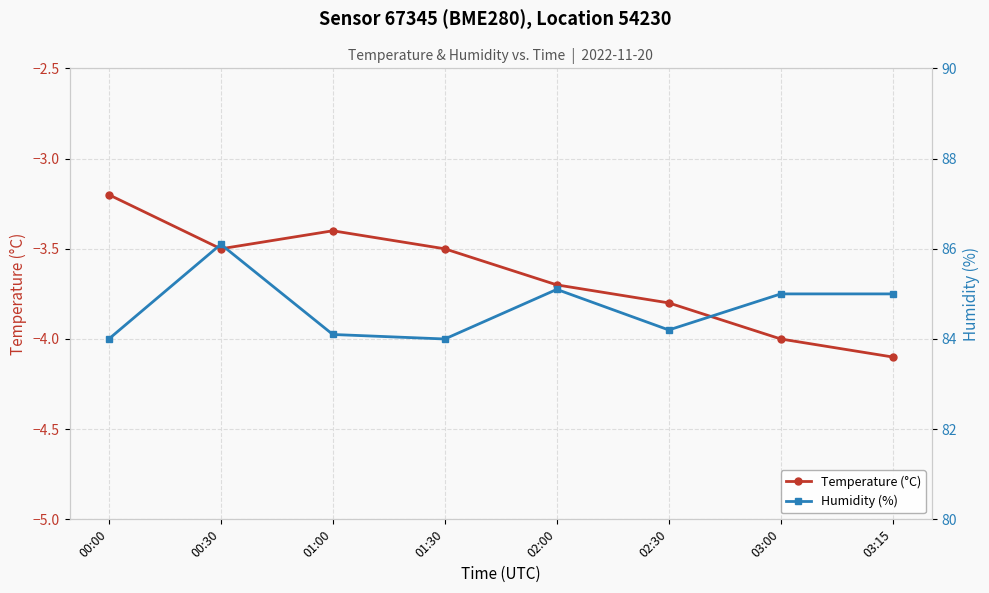

Where is Humidity (%) nearest to the value 85?

03:00